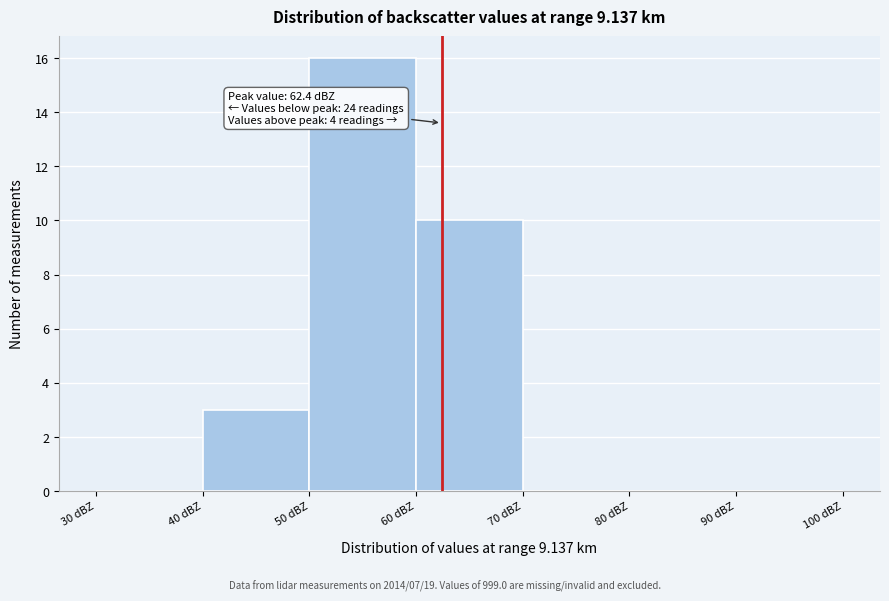

Which range on the x-axis has the tallest bar?

50 to 60